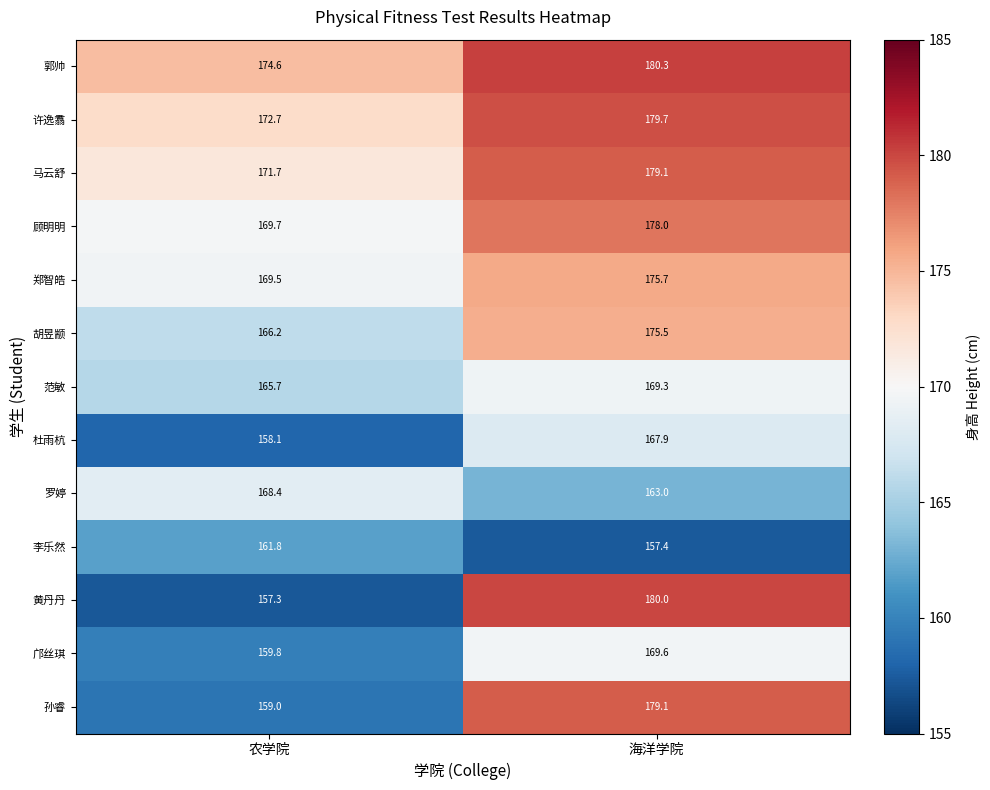

True or false: 许逸翥 has a value of 172.7 at 农学院.

True